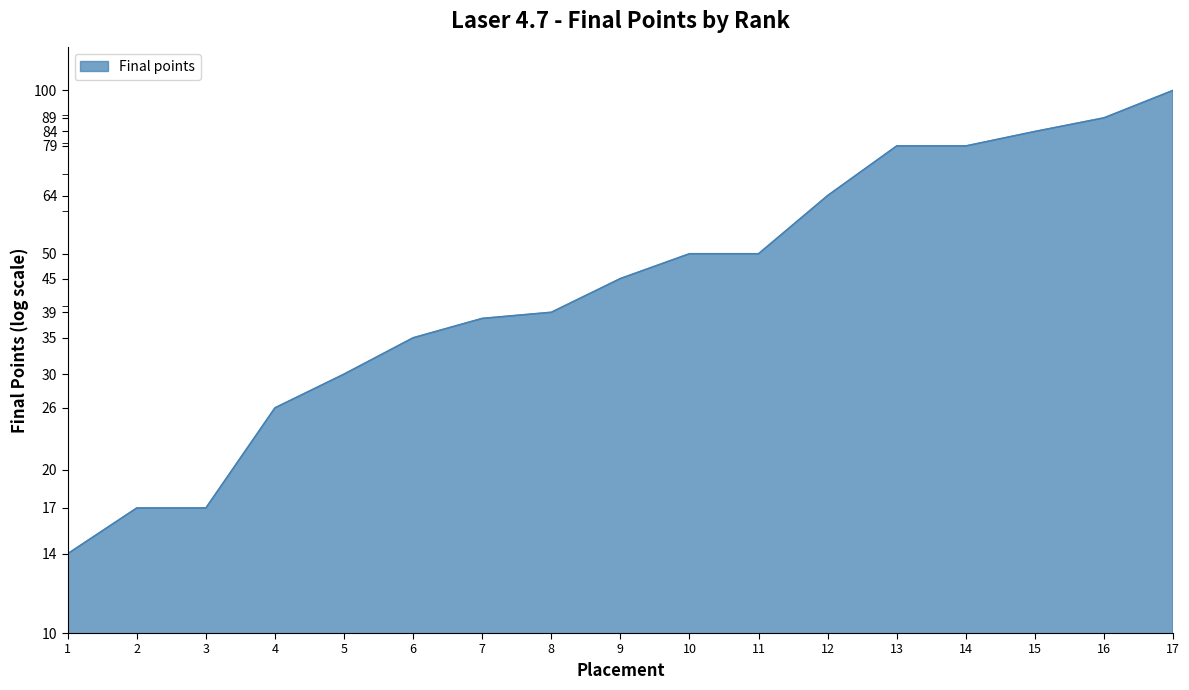

Is it true that the value at 16 is 89?

True